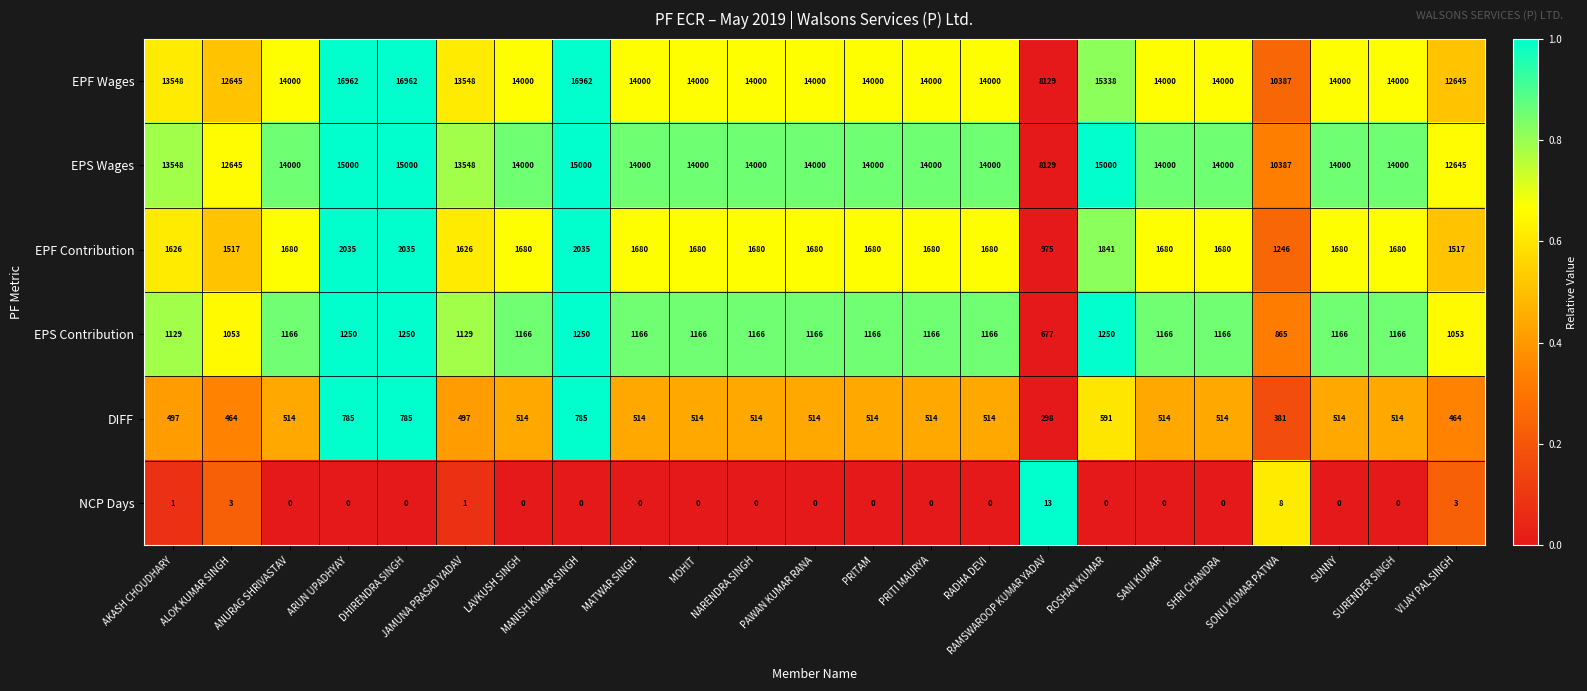

Is the value of EPS Contribution at LAVKUSH SINGH greater than the value of DIFF at AKASH CHOUDHARY?

Yes